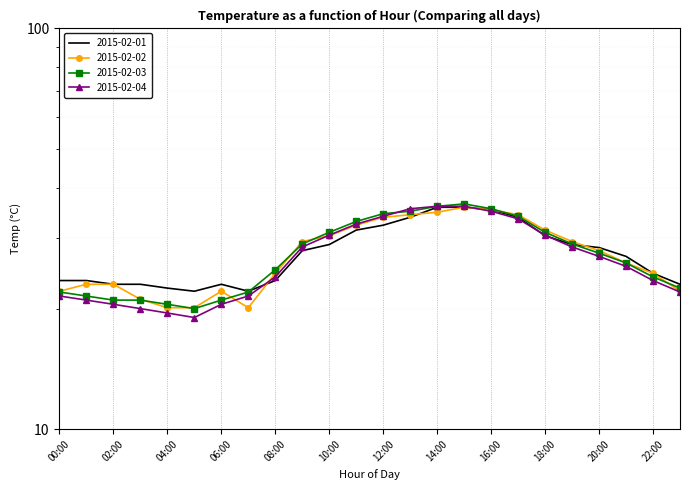

The 2015-02-04 series shows 23.5 at 22:00. True or false?

True